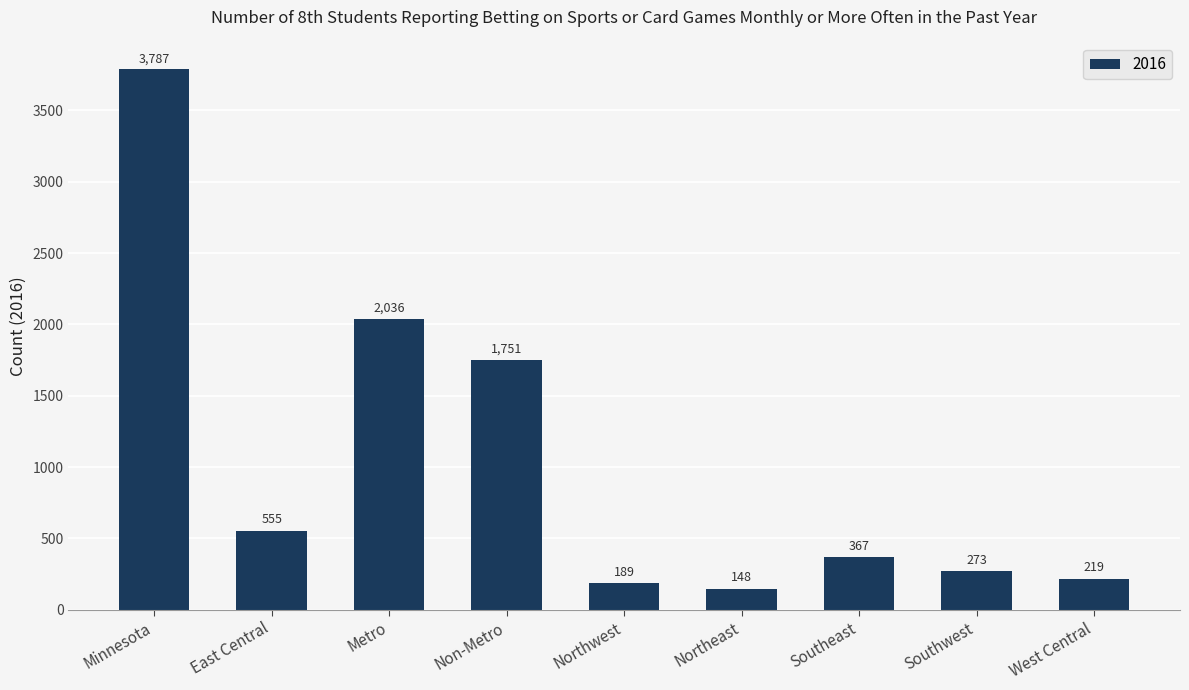

At which category does the chart reach its peak across all series?

Minnesota